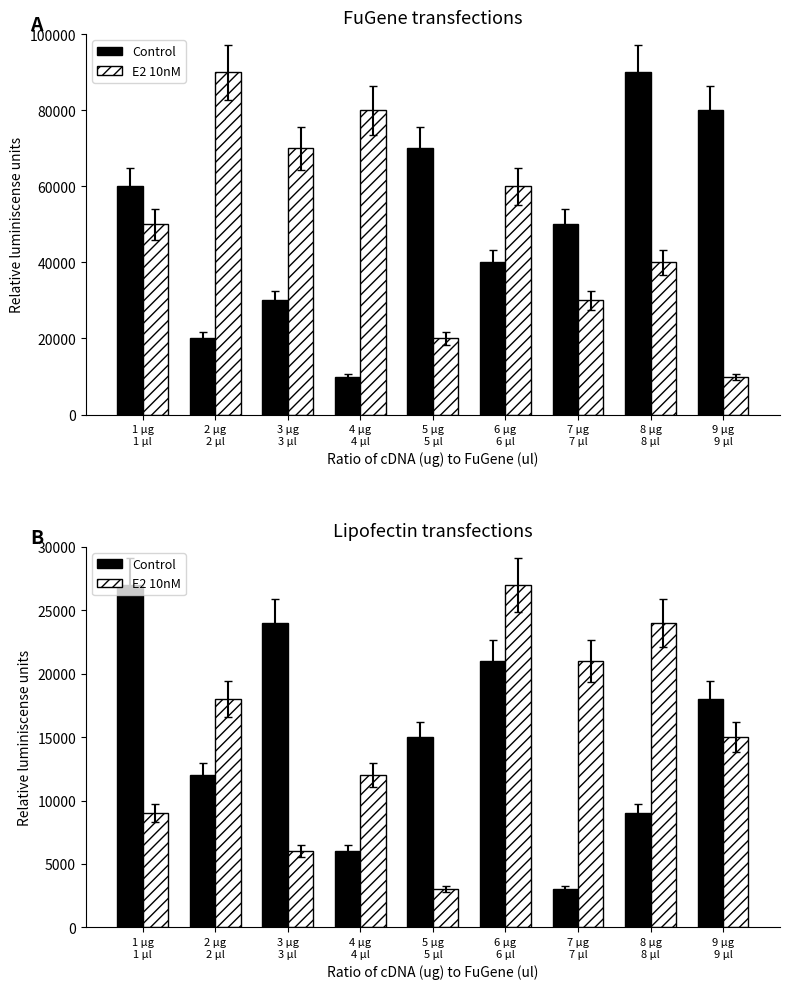

What is the value of the Control bar at the 9th from the left?

18000